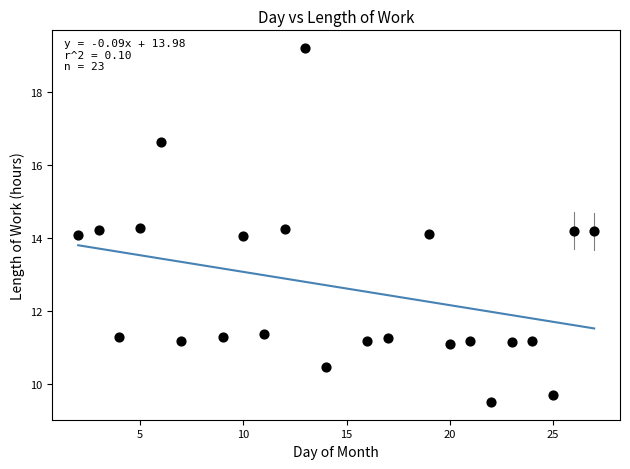

What is the range of Y values (max minus min)?

9.7